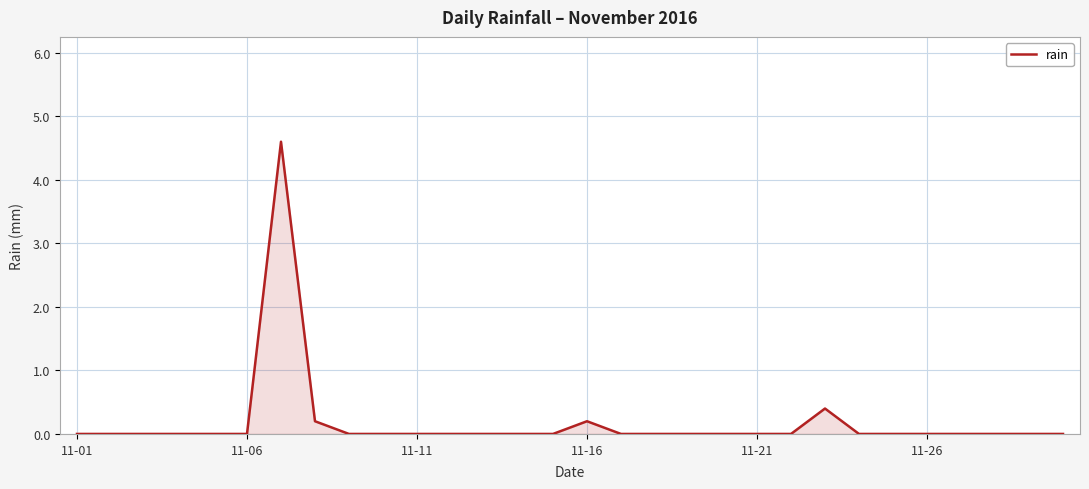

What is the difference between the maximum and second lowest values?

4.6